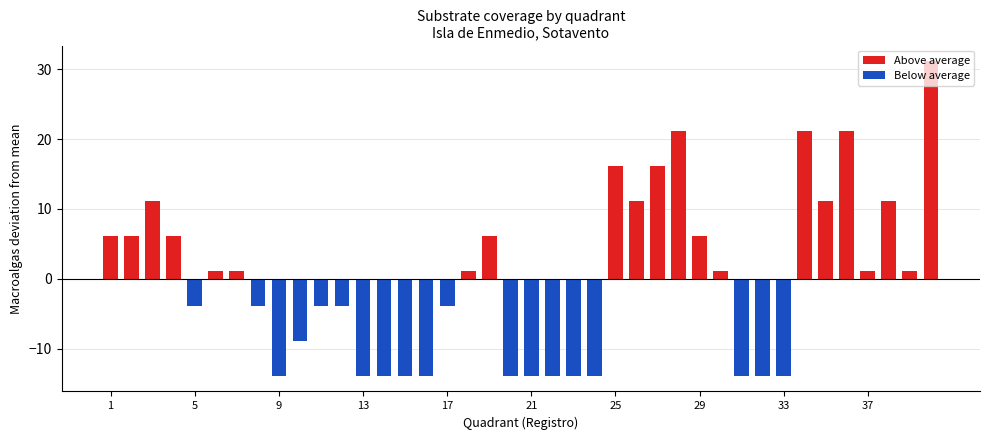

True or false: Macroalgas has a value of -26 at 13.

False